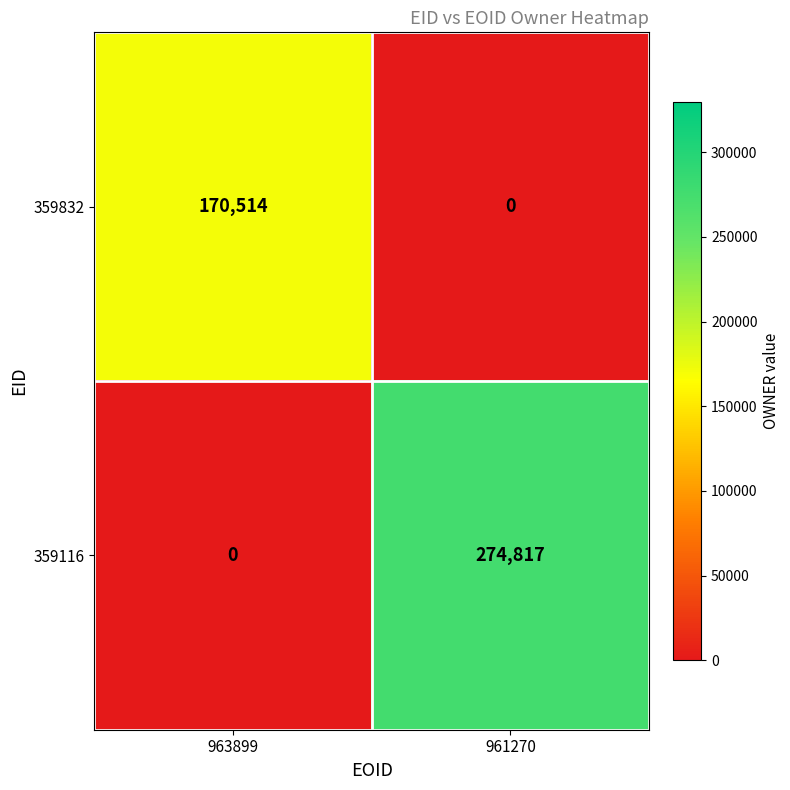

What is the sum of the 359832 values at 963899 and 961270?

170514